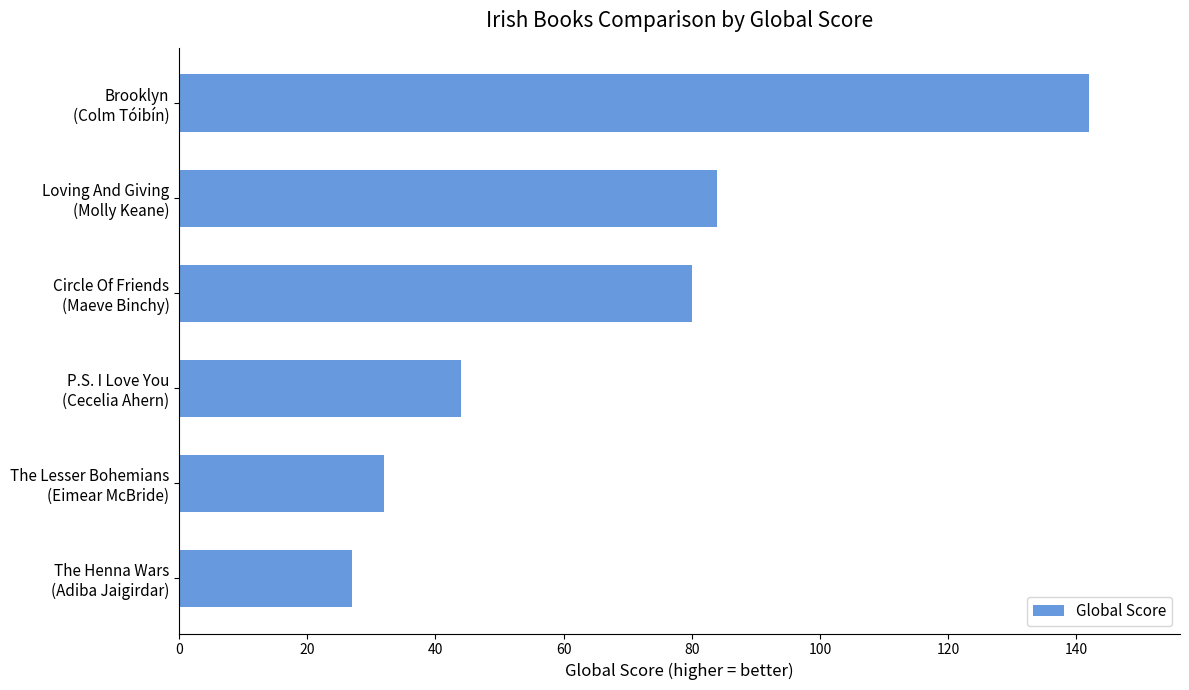

What is the minimum value shown in the chart?

27